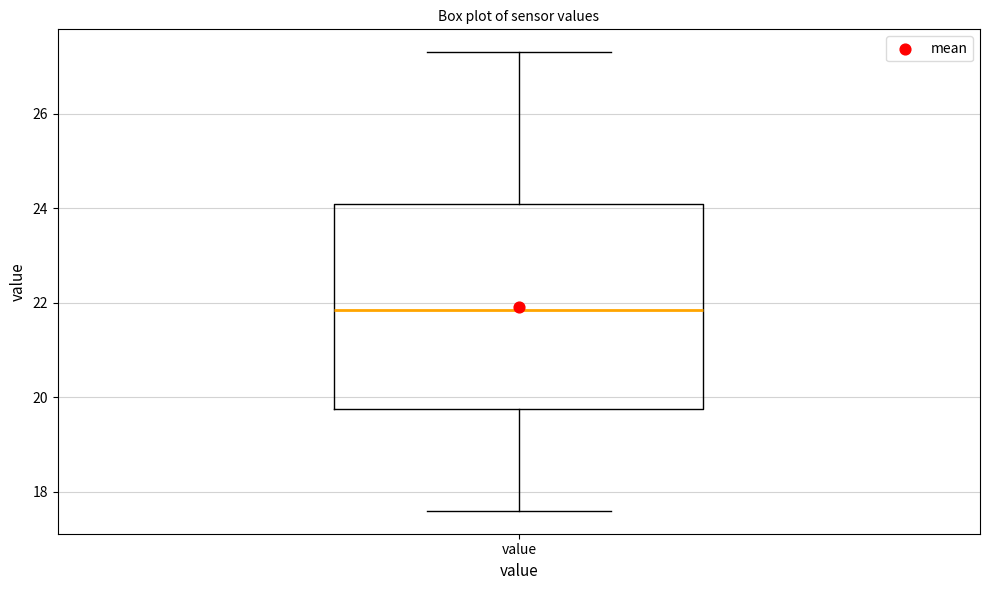

Read this box plot against the y-axis: the position of the median line, the range covered by the box, and the ends of both whiskers. The values are not printed on the chart, so give them approximately, as read against the axis.

median 21.8, box 19.8 to 24.2, whiskers 17.6 to 27.4